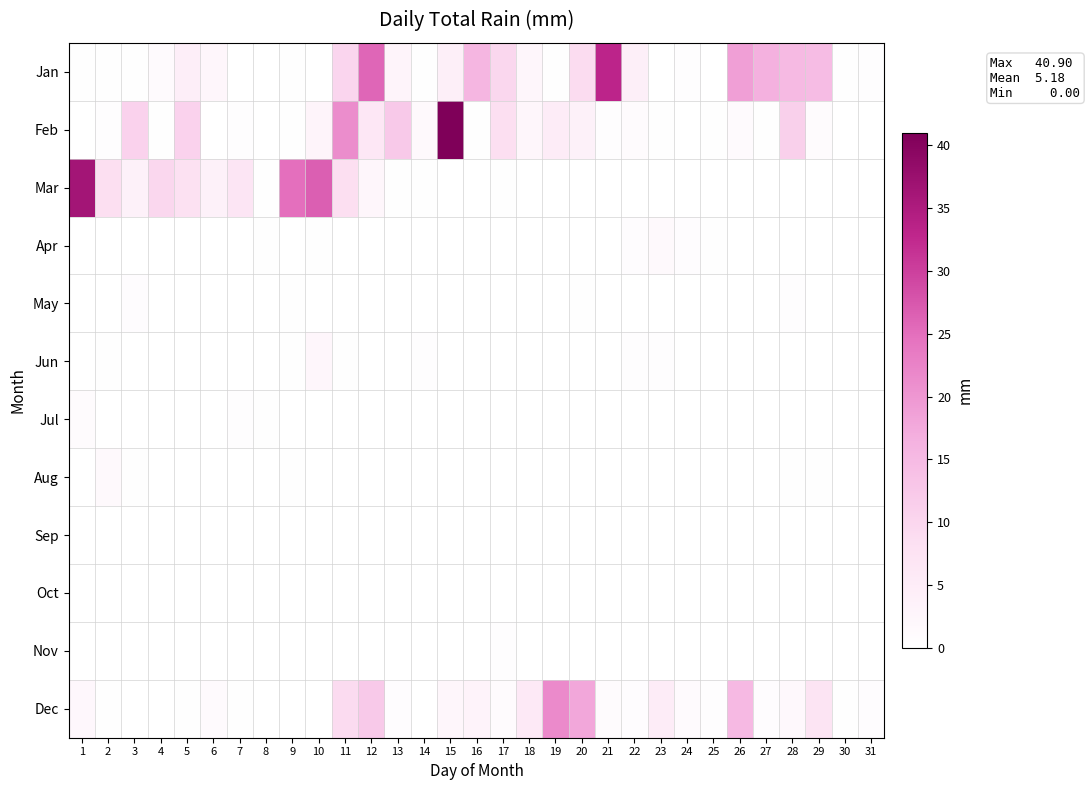

Reading left to right, list all the values displayed in this chart.

Jan: 1=0.2	2=0.2	3=0.2	4=1.3	5=4.6	6=2.5	7=0.0	8=0.0	9=0.2	10=0.0	11=10.2	12=25.9	13=2.8	14=0.2	15=4.3	16=15.8	17=9.9	18=2.5	19=0.2	20=8.9	21=33.0	22=4.3	23=0.0	24=0.5	25=0.0	26=18.8	27=16.5	28=15.0	29=14.7	30=0.2	31=0.5
Feb: 1=0.0	2=0.5	3=10.7	4=0.2	5=10.7	6=0.0	7=0.5	8=0.0	9=0.2	10=3.0	11=21.3	12=6.3	13=12.2	14=1.5	15=40.9	16=0.2	17=8.4	18=2.5	19=5.1	20=3.8	21=0.5	22=1.0	23=0.2	24=0.0	25=0.2	26=1.3	27=0.2	28=11.2	29=1.0	30=0.0	31=0.0
Mar: 1=36.3	2=8.4	3=3.8	4=9.9	5=8.1	6=3.8	7=6.9	8=0.2	9=24.9	10=26.7	11=8.4	12=2.3	13=0.2	14=0.2	15=0.0	16=0.0	17=0.2	18=0.0	19=0.0	20=0.0	21=0.0	22=0.0	23=0.0	24=0.0	25=0.0	26=0.0	27=0.0	28=0.0	29=0.0	30=0.0	31=0.0
Apr: 1=0.0	2=0.0	3=0.0	4=0.0	5=0.0	6=0.0	7=0.0	8=0.2	9=0.0	10=0.2	11=0.0	12=0.0	13=0.0	14=0.0	15=0.0	16=0.0	17=0.0	18=0.0	19=0.0	20=0.0	21=0.0	22=0.8	23=1.5	24=0.8	25=0.2	26=0.0	27=0.0	28=0.0	29=0.0	30=0.0	31=0.0
May: 1=0.0	2=0.0	3=0.8	4=0.0	5=0.0	6=0.0	7=0.0	8=0.0	9=0.2	10=0.0	11=0.0	12=0.0	13=0.0	14=0.0	15=0.0	16=0.0	17=0.0	18=0.0	19=0.0	20=0.2	21=0.0	22=0.0	23=0.0	24=0.0	25=0.0	26=0.0	27=0.0	28=0.5	29=0.0	30=0.0	31=0.0
Jun: 1=0.0	2=0.2	3=0.0	4=0.0	5=0.0	6=0.0	7=0.0	8=0.0	9=0.2	10=2.5	11=0.2	12=0.0	13=0.0	14=0.5	15=0.0	16=0.0	17=0.0	18=0.0	19=0.0	20=0.0	21=0.0	22=0.5	23=0.5	24=0.0	25=0.0	26=0.0	27=0.0	28=0.0	29=0.0	30=0.0	31=0.0
Jul: 1=1.0	2=0.0	3=0.0	4=0.0	5=0.0	6=0.0	7=0.5	8=0.2	9=0.0	10=0.0	11=0.0	12=0.0	13=0.0	14=0.0	15=0.0	16=0.0	17=0.0	18=0.0	19=0.0	20=0.0	21=0.0	22=0.0	23=0.0	24=0.0	25=0.0	26=0.0	27=0.0	28=0.0	29=0.0	30=0.0	31=0.0
Aug: 1=0.0	2=1.5	3=0.2	4=0.0	5=0.0	6=0.0	7=0.0	8=0.0	9=0.2	10=0.0	11=0.0	12=0.0	13=0.0	14=0.0	15=0.0	16=0.0	17=0.0	18=0.0	19=0.0	20=0.0	21=0.0	22=0.0	23=0.0	24=0.0	25=0.0	26=0.0	27=0.0	28=0.2	29=0.2	30=0.0	31=0.0
Sep: 1=0.0	2=0.0	3=0.0	4=0.0	5=0.0	6=0.0	7=0.0	8=0.0	9=0.0	10=0.0	11=0.0	12=0.0	13=0.0	14=0.0	15=0.0	16=0.0	17=0.0	18=0.0	19=0.0	20=0.0	21=0.0	22=0.0	23=0.0	24=0.0	25=0.0	26=0.0	27=0.0	28=0.0	29=0.0	30=0.0	31=0.0
Oct: 1=0.0	2=0.0	3=0.0	4=0.0	5=0.0	6=0.0	7=0.0	8=0.0	9=0.0	10=0.0	11=0.0	12=0.0	13=0.0	14=0.0	15=0.0	16=0.0	17=0.0	18=0.0	19=0.0	20=0.0	21=0.0	22=0.0	23=0.0	24=0.0	25=0.0	26=0.0	27=0.0	28=0.0	29=0.0	30=0.0	31=0.0
Nov: 1=0.0	2=0.0	3=0.0	4=0.0	5=0.0	6=0.0	7=0.0	8=0.0	9=0.0	10=0.0	11=0.0	12=0.0	13=0.0	14=0.0	15=0.0	16=0.0	17=0.5	18=0.0	19=0.0	20=0.0	21=0.0	22=0.0	23=0.0	24=0.0	25=0.0	26=0.0	27=0.0	28=0.0	29=0.0	30=0.0	31=0.0
Dec: 1=2.0	2=0.2	3=0.0	4=0.0	5=0.2	6=1.3	7=0.2	8=0.0	9=0.0	10=0.0	11=9.1	12=12.2	13=0.8	14=0.0	15=2.3	16=3.3	17=1.0	18=5.8	19=21.6	20=17.8	21=1.0	22=0.8	23=5.1	24=1.3	25=0.5	26=15.2	27=0.8	28=1.8	29=7.1	30=0.2	31=0.8